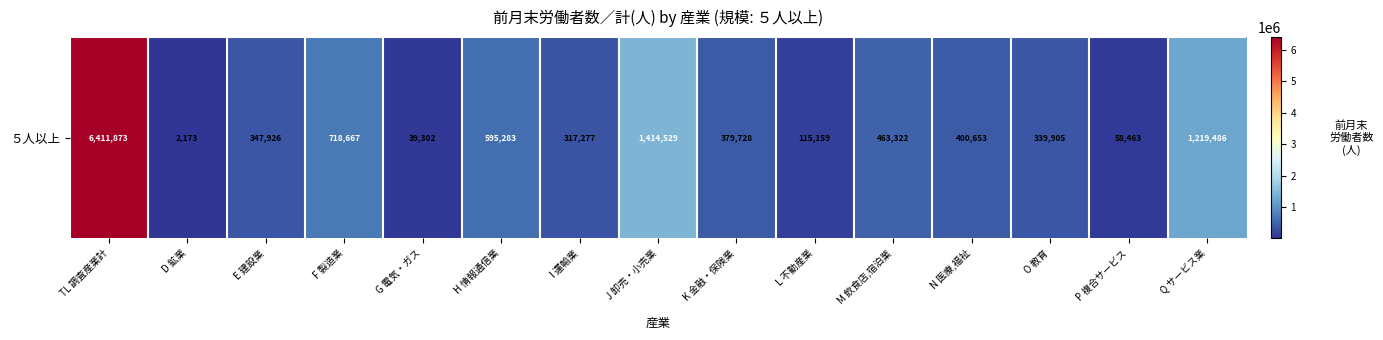

Where is the data nearest to the value 3207023?

J 卸売・小売業